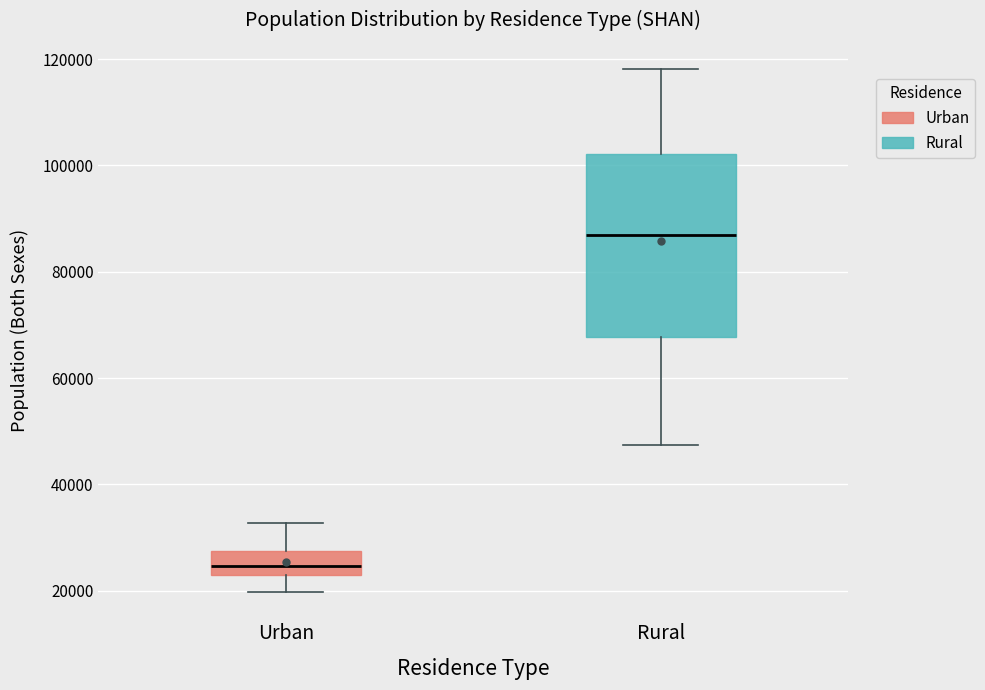

Which box is the tallest, from its lower edge to its upper edge?

Rural